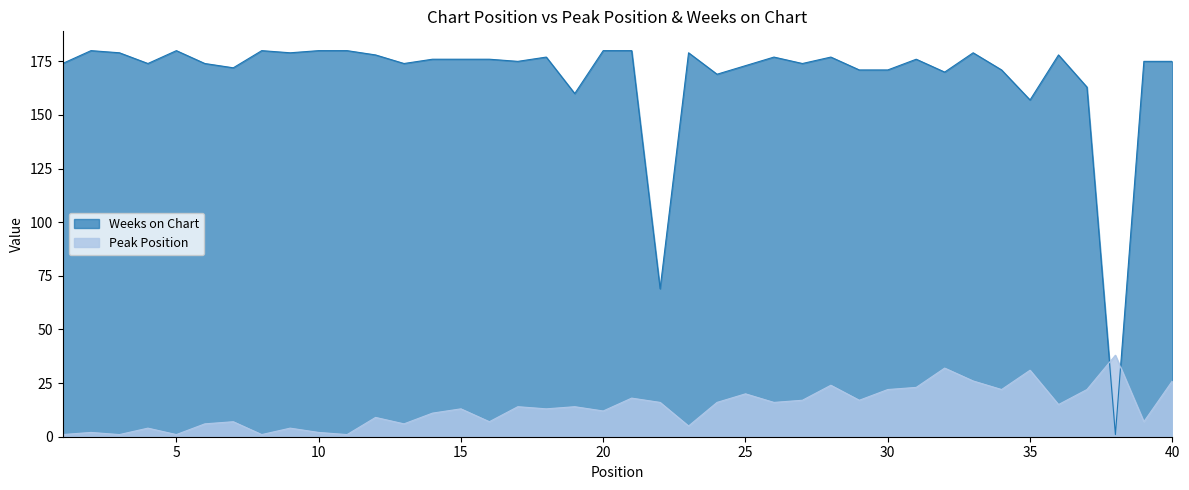

How many data points does each series have?

40